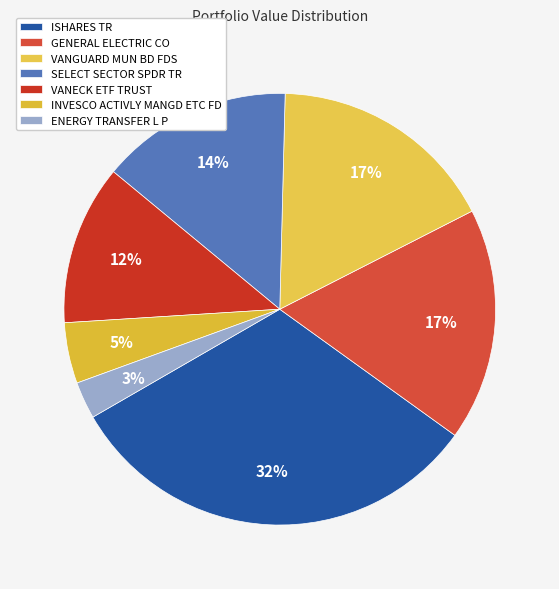

How many slices are in this pie chart?

7